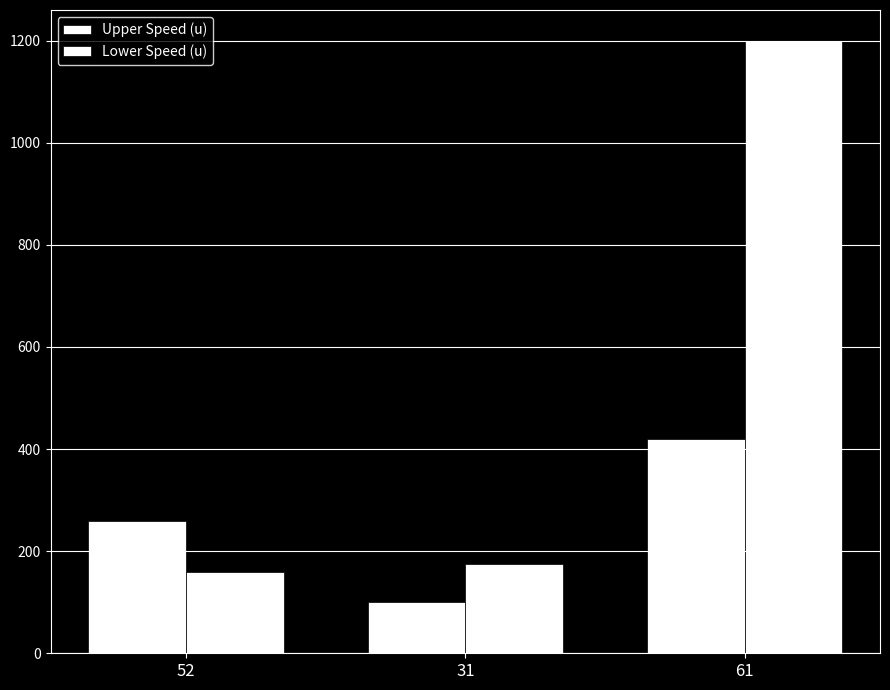

What is the difference between the Upper Speed (u) values at 61 and 52?

160